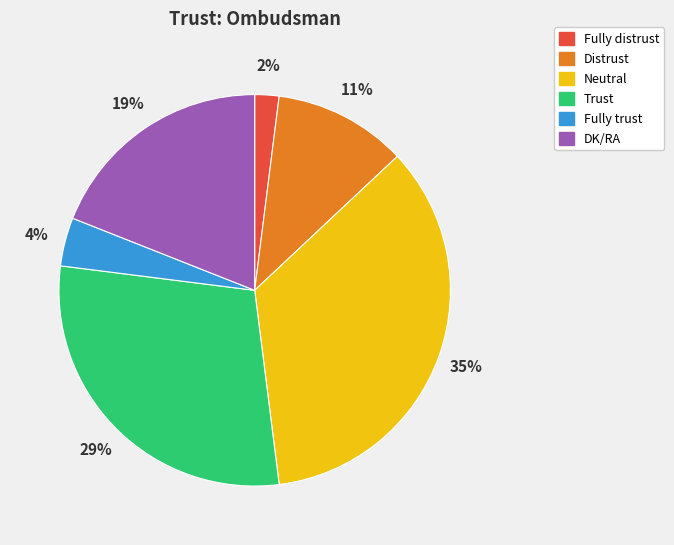

To the nearest percent, what is the combined percentage of Fully trust and Distrust?

15%